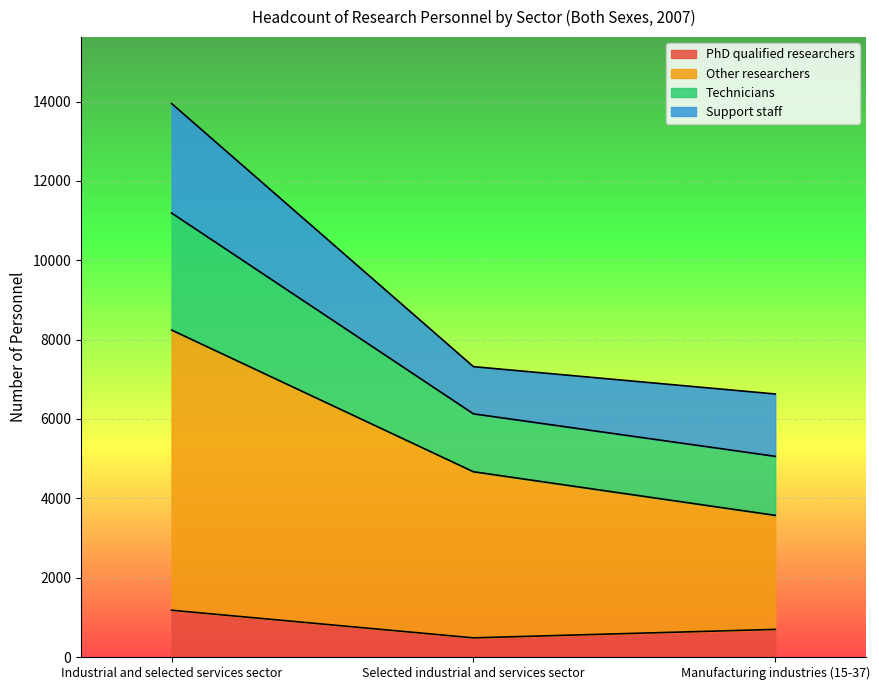

At which label is PhD qualified researchers closest to 831?

Manufacturing industries (15-37)